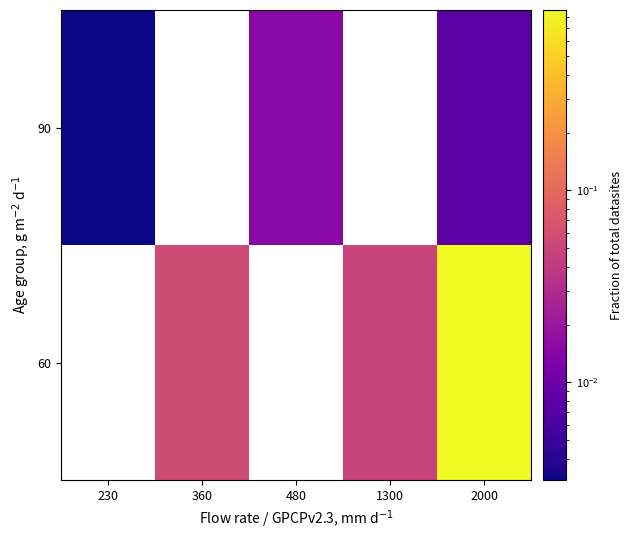

List the series in order of their peak value, highest first.

60, 90